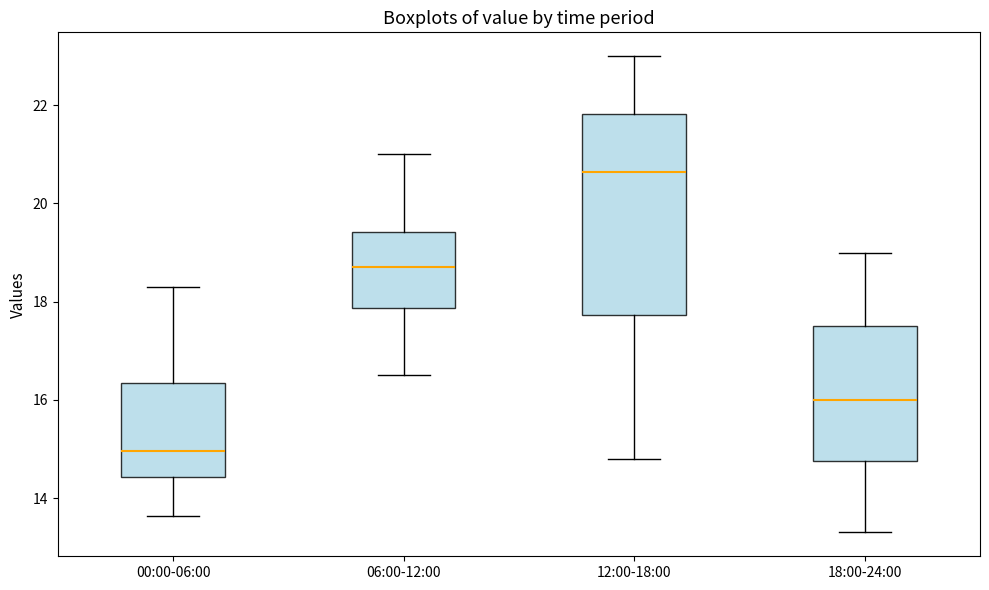

Which box has the lowest median line?

00:00-06:00